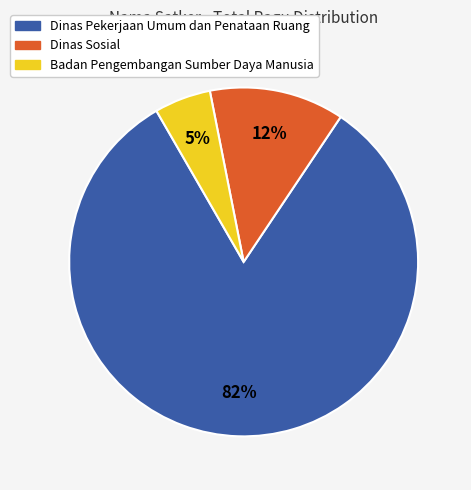

To the nearest percent, what is the average slice percentage?

33%